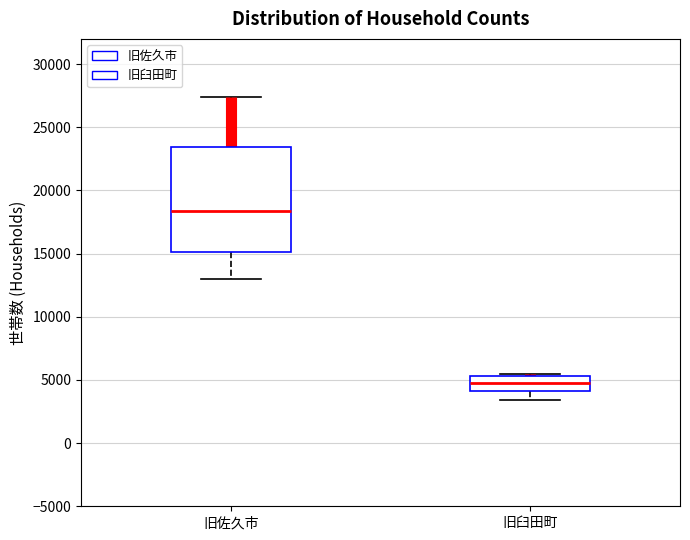

Reading left to right, transcribe this box plot: for each box, give where its median line is, the range the box spans, and where its two whiskers end, as read against the y-axis. The values are not printed on the chart, so give them approximately, as read against the axis.

旧佐久市: median 18500, box 15000 to 23500, whiskers 13000 to 27500
旧臼田町: median 4500, box 4000 to 5500, whiskers 3500 to 5500 (just above the box's upper edge)